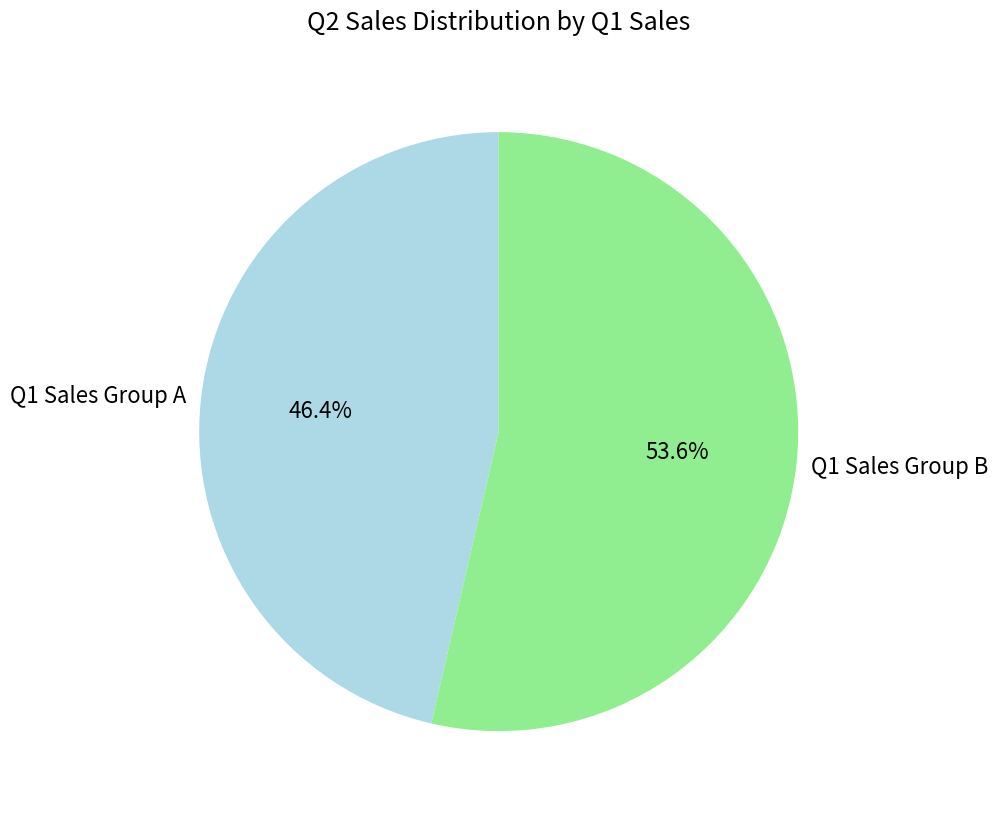

Rank the categories by value from highest to lowest.

Q1 Sales Group B, Q1 Sales Group A